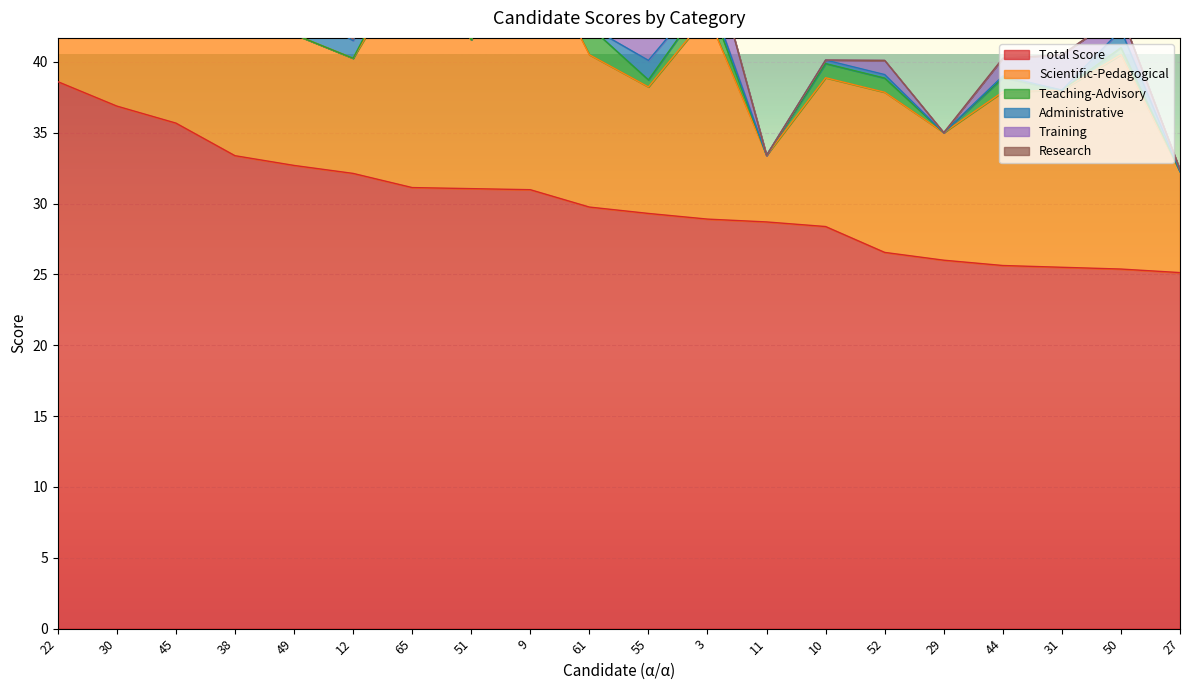

At 61, list the series in order from smallest to largest.

Administrative, Research, Teaching-Advisory, Training, Scientific-Pedagogical, Total Score